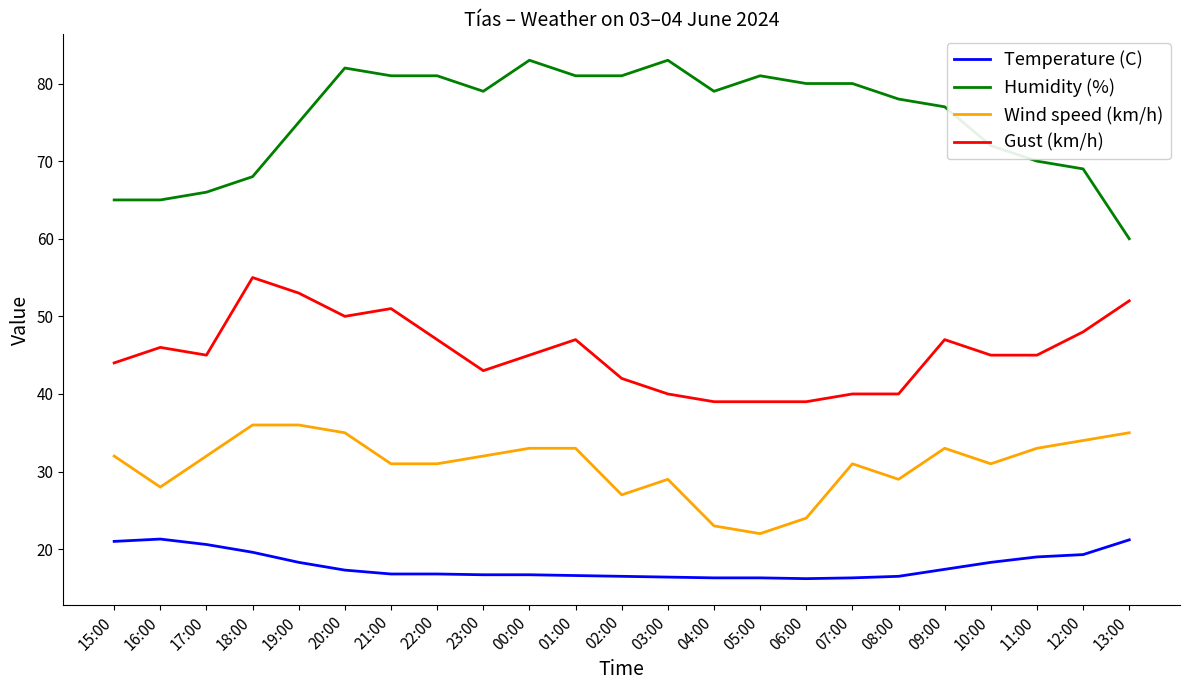

True or false: Humidity (%) and Temperature (C) cross at least once.

False